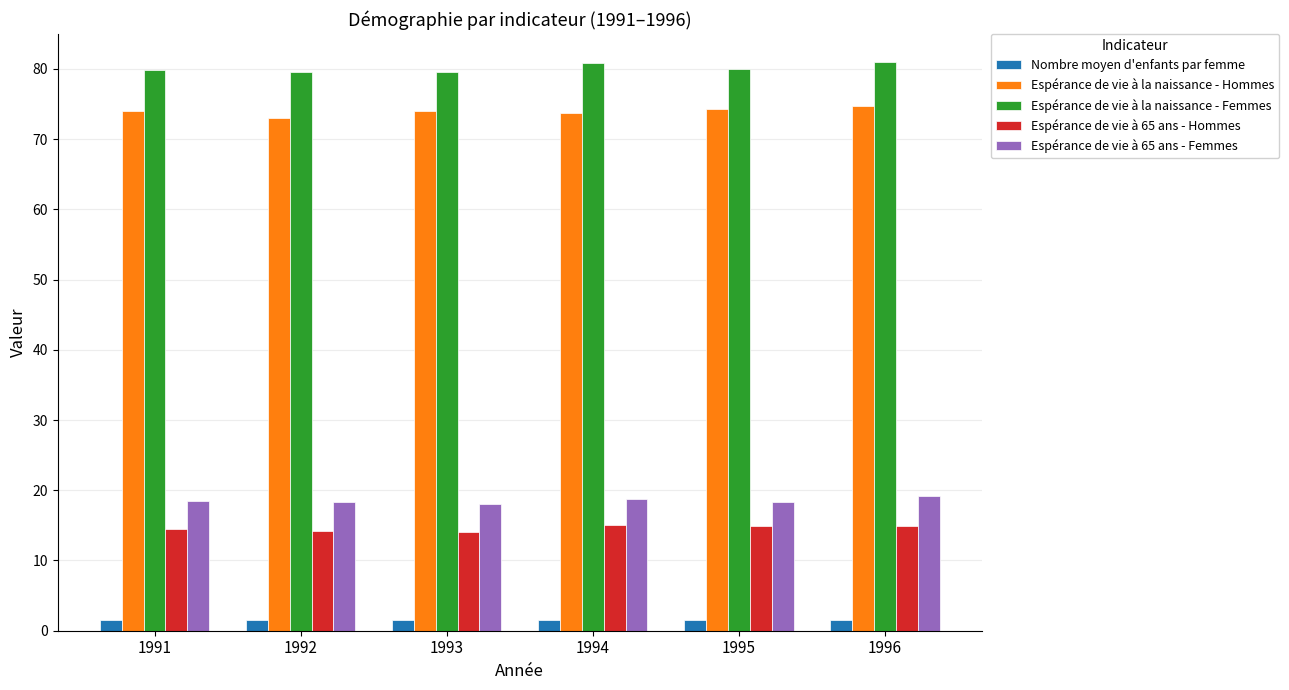

What is the smallest value displayed?

1.5